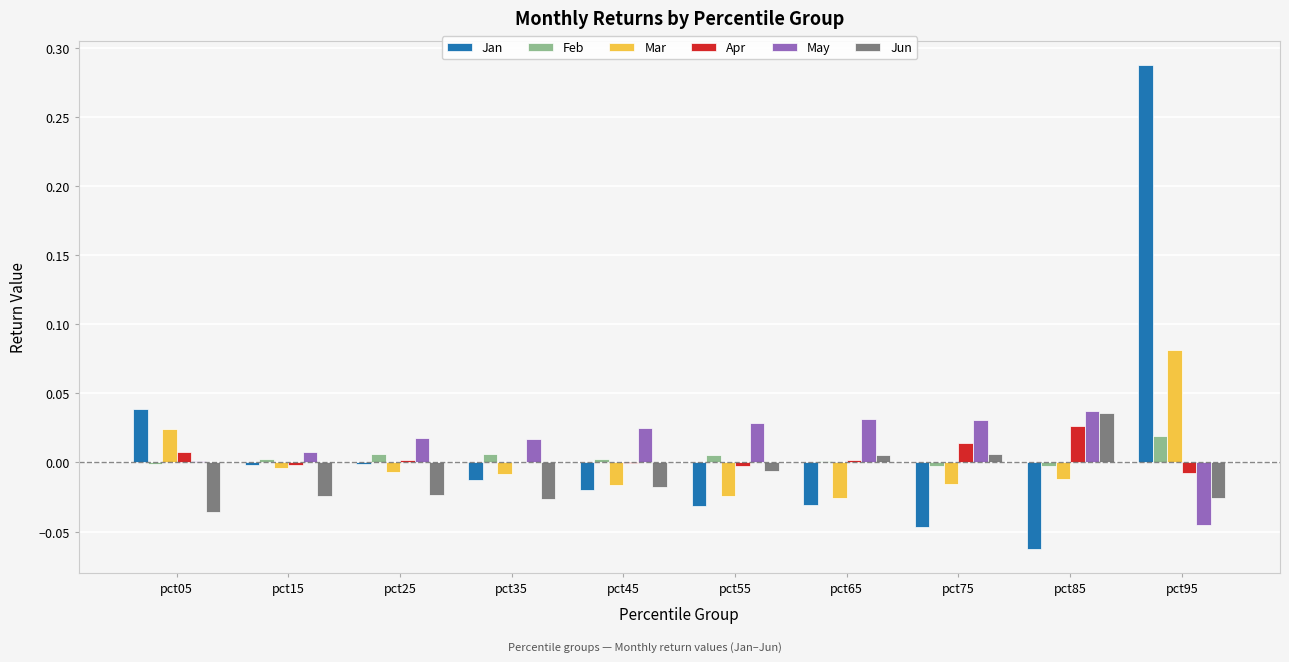

How many categories are shown in the chart?

10